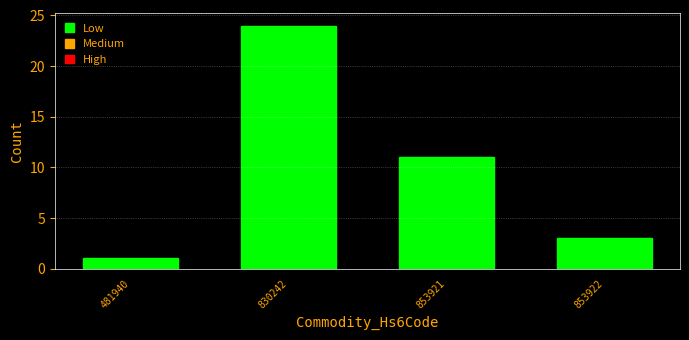

Reading left to right, list all the values displayed in this chart.

1	24	11	3